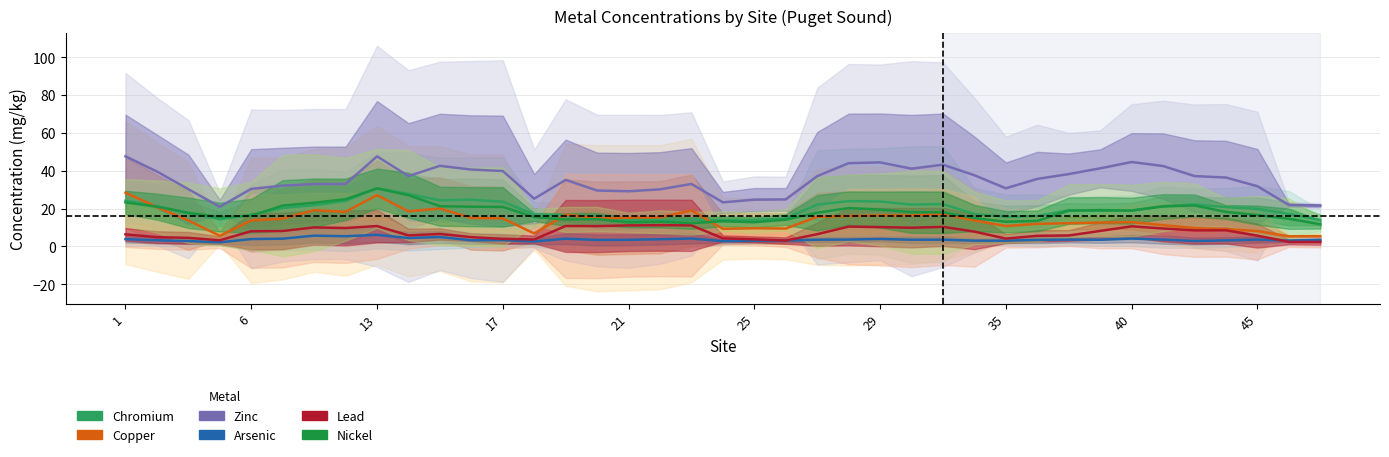

Where does the Chromium series first go above 19?

1